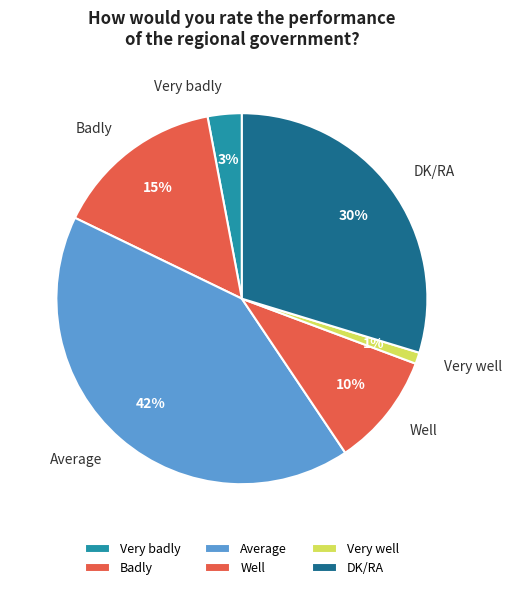

To the nearest percent, what is the combined percentage of Well and Badly?

25%